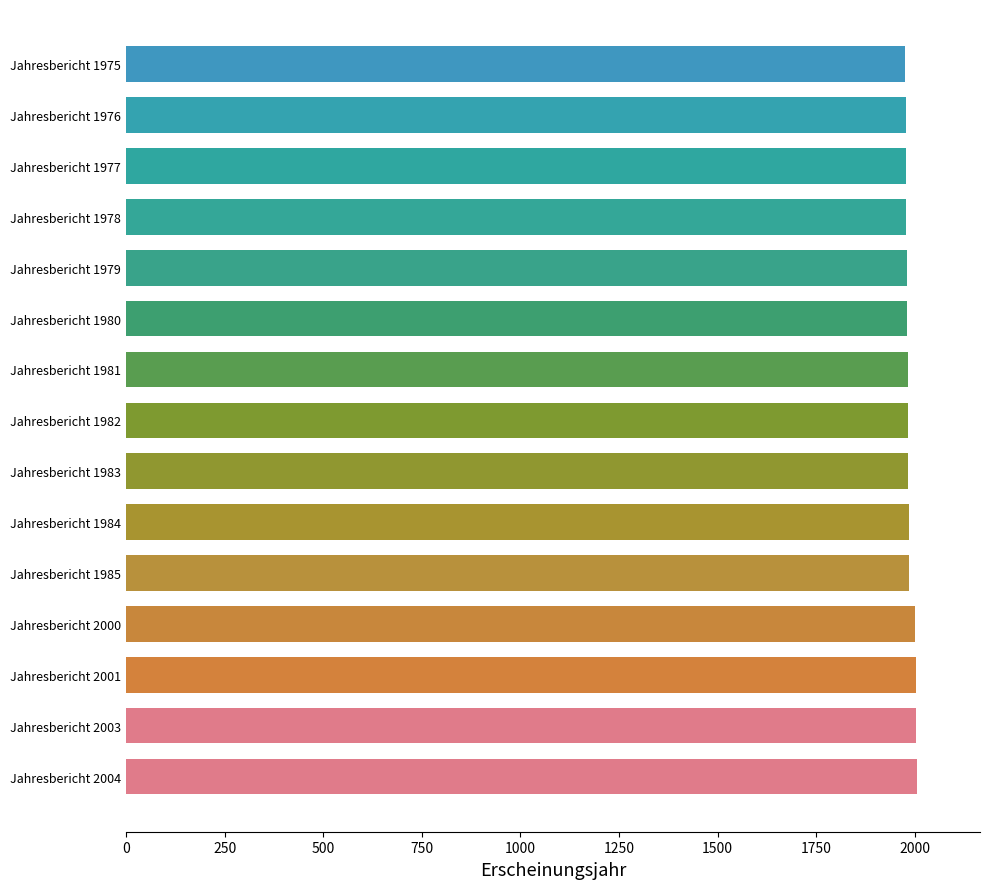

Is it true that the value at Jahresbericht 1976 is 1977?

True